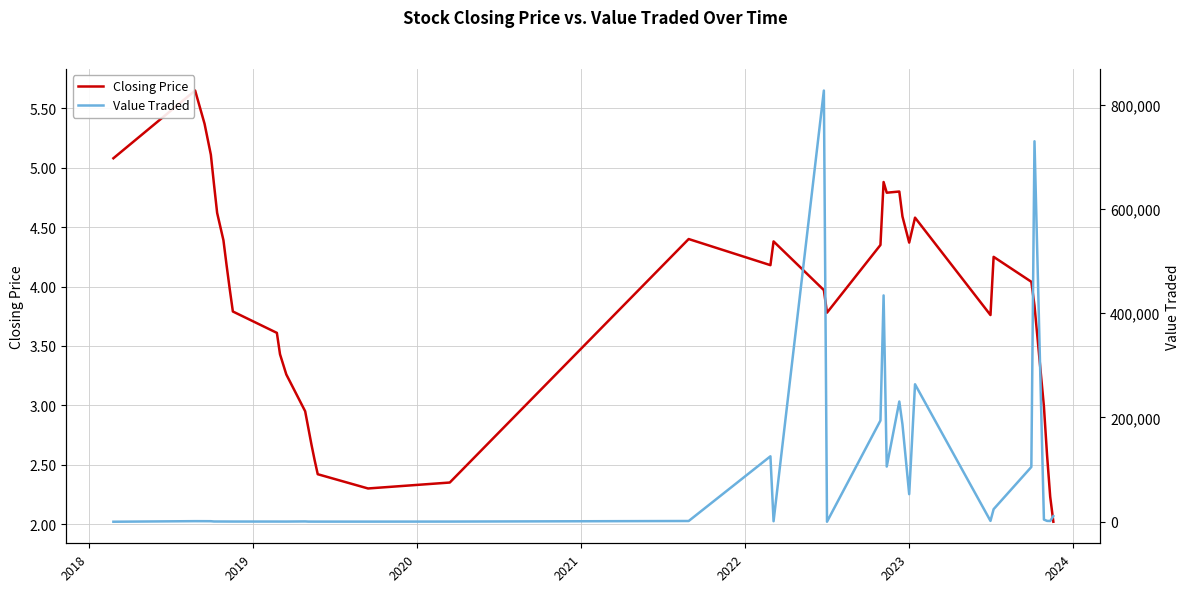

How many lines are shown in the chart?

2